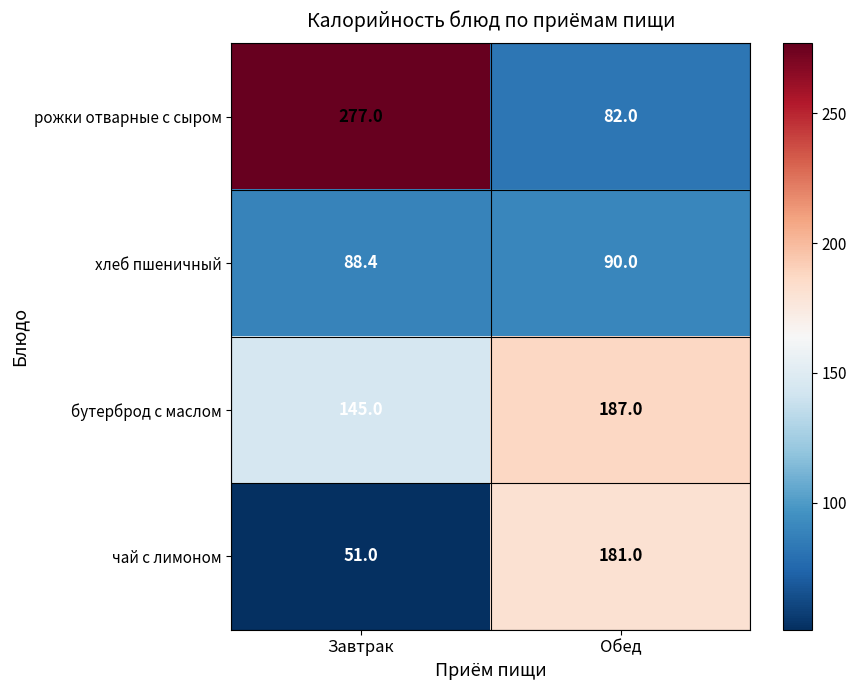

How many series are shown in this chart?

4